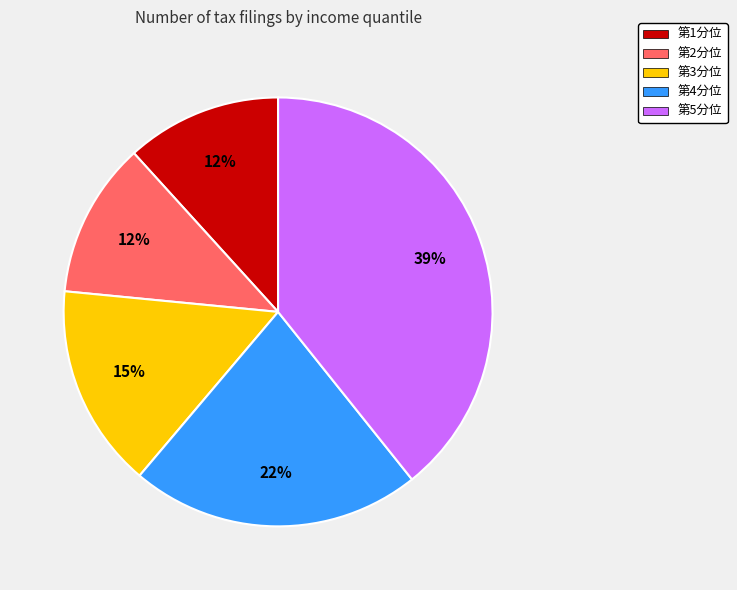

Is the sum of 第5分位 and 第3分位 greater than half?

Yes